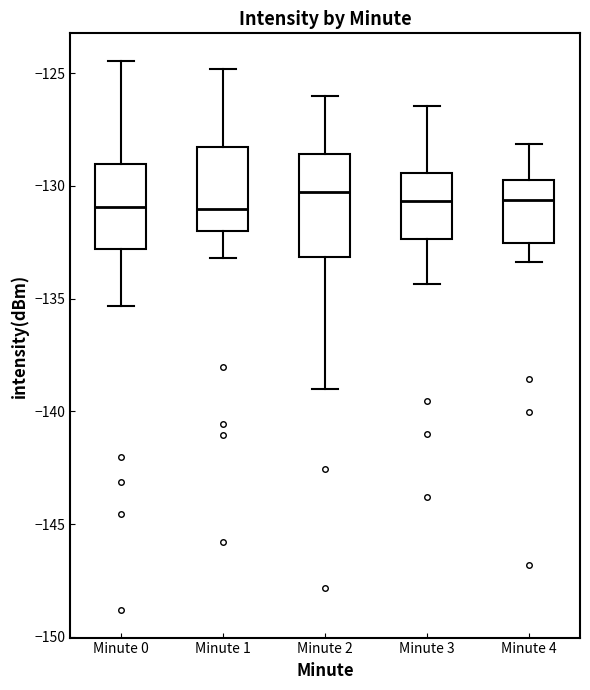

Where does the median line of the box for Minute 1 sit on the y-axis? The values are not printed on the chart, so give them approximately, as read against the axis.

-131.0